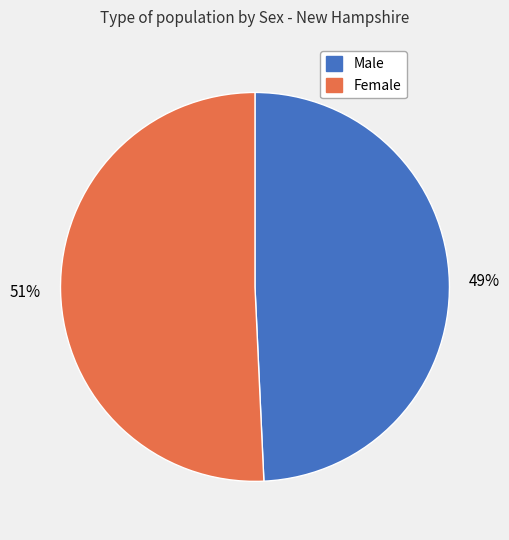

Rank the categories by value from lowest to highest.

Male, Female